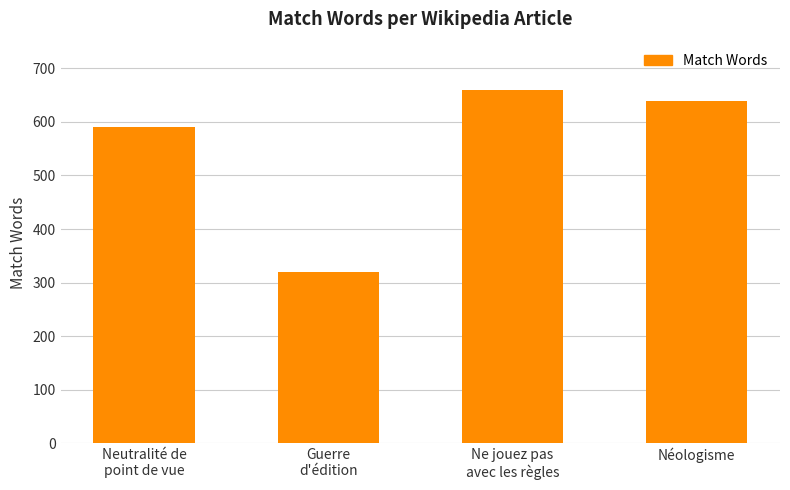

What is the smallest value displayed?

319